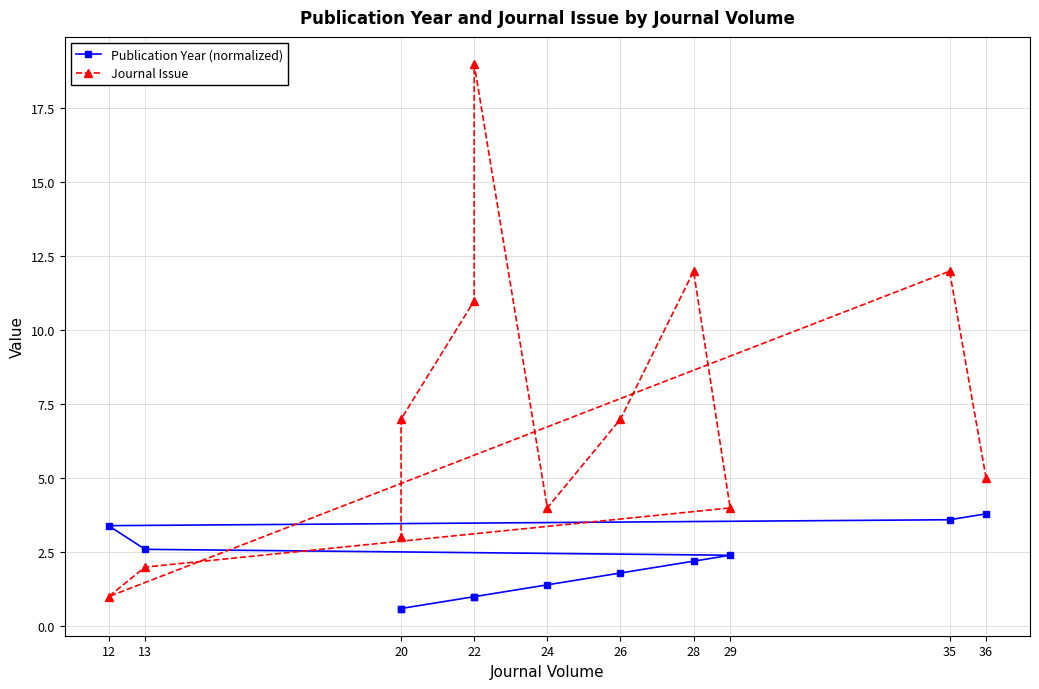

Count the number of data series in this chart.

2